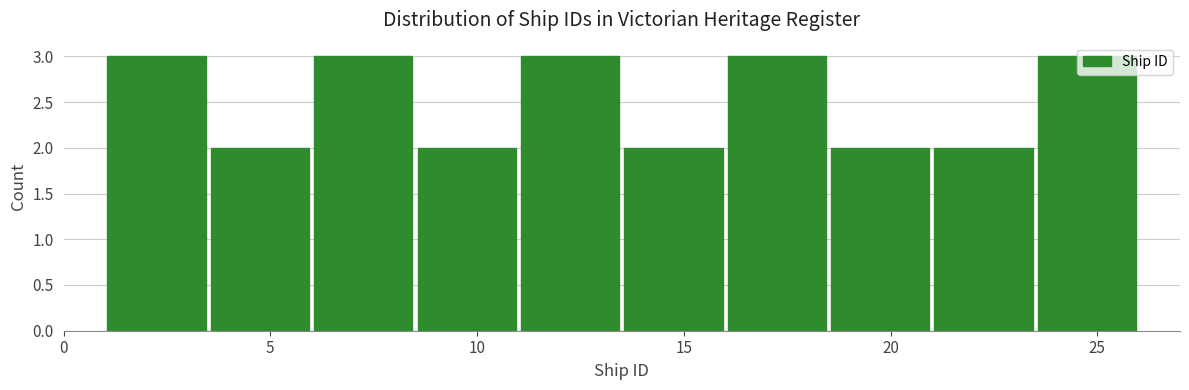

Reading left to right, list every bar in this chart as the range it spans on the x-axis followed by its height. The values are not printed on the chart, so give them approximately, as read against the axis.

1.0 to 3.5: 3
3.5 to 6.0: 2
6.0 to 8.5: 3
8.5 to 11.0: 2
11.0 to 13.5: 3
13.5 to 16.0: 2
16.0 to 18.5: 3
18.5 to 21.0: 2
21.0 to 23.5: 2
23.5 to 26.0: 3